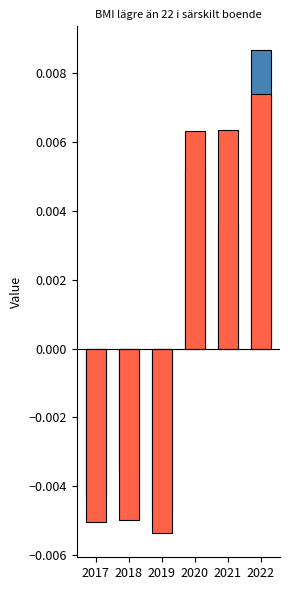

How many values in the Alla kommuner (ovägt medel) series exceed 0?

3